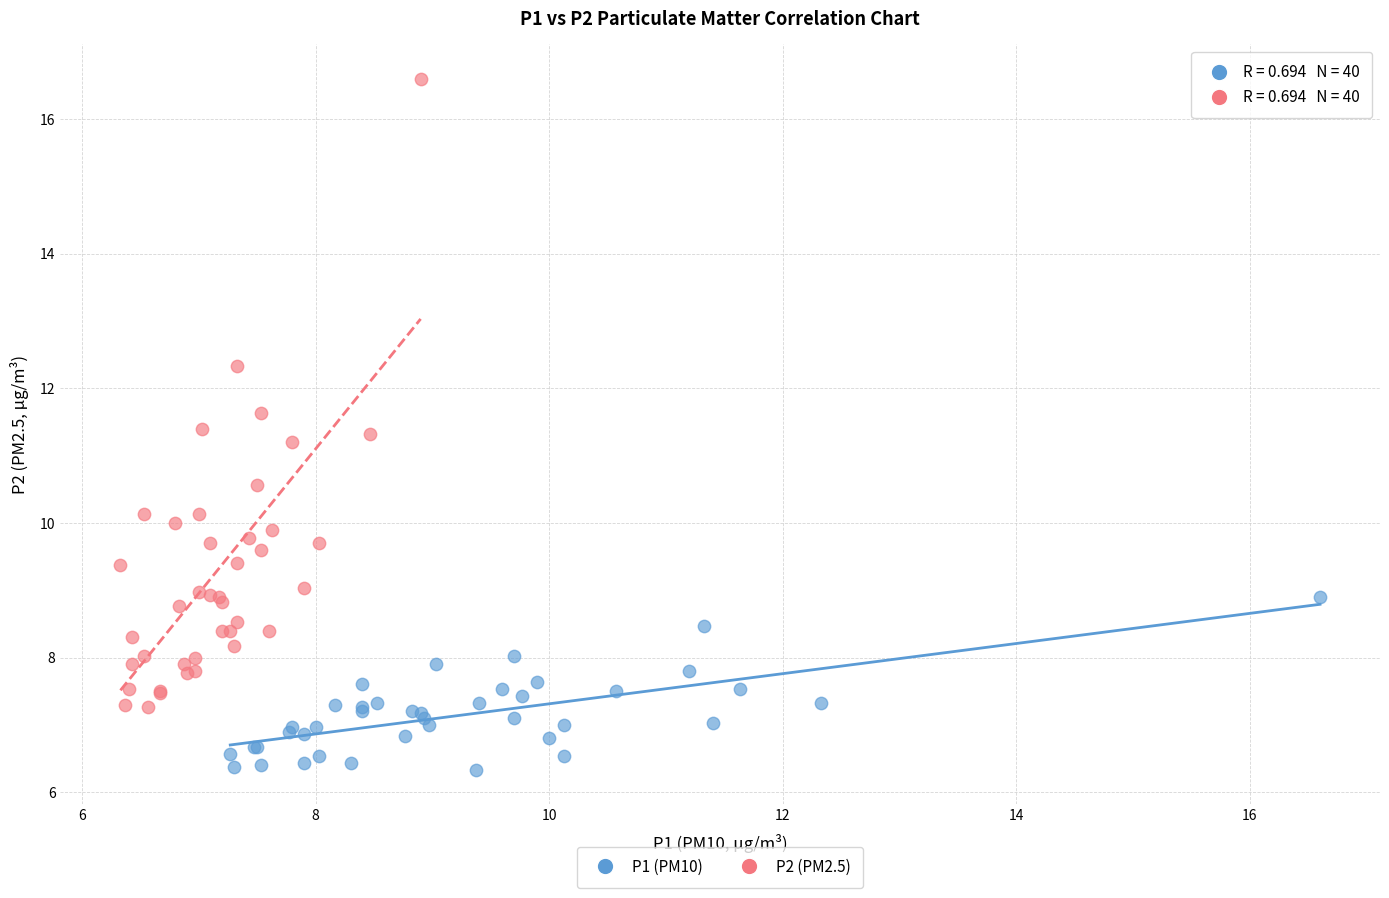

Which series contains the lowest Y value?

P1 (PM10)